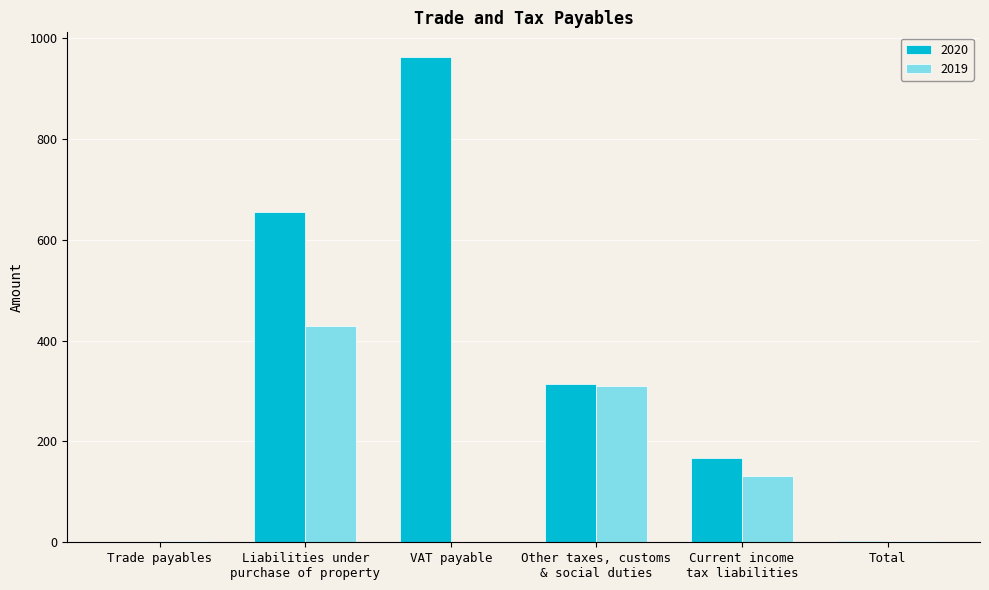

What is the sum of all 2020 values?

2102.5